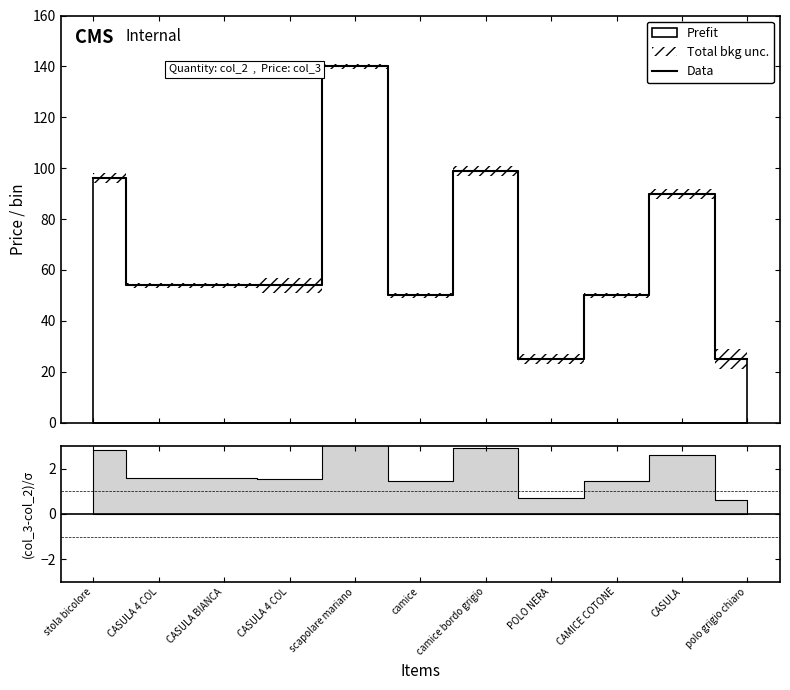

What is the greatest value displayed?

140